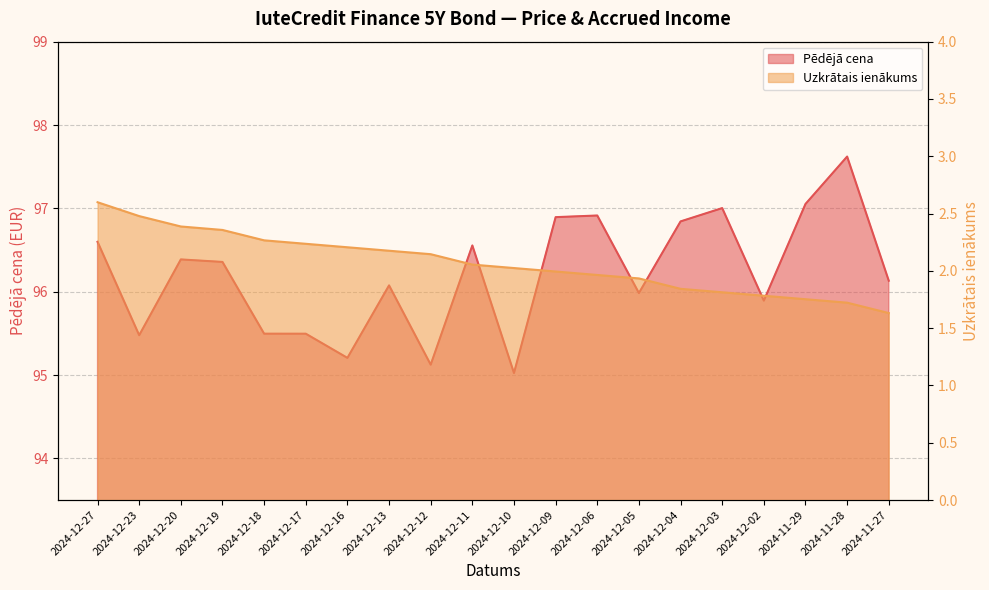

What position from the left is 2024-12-17?

6